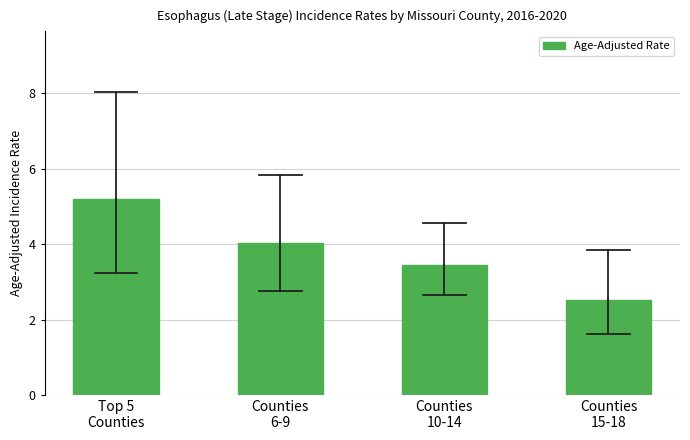

Reading left to right, extract all data points from this chart.

5.2	4.0	3.4	2.5